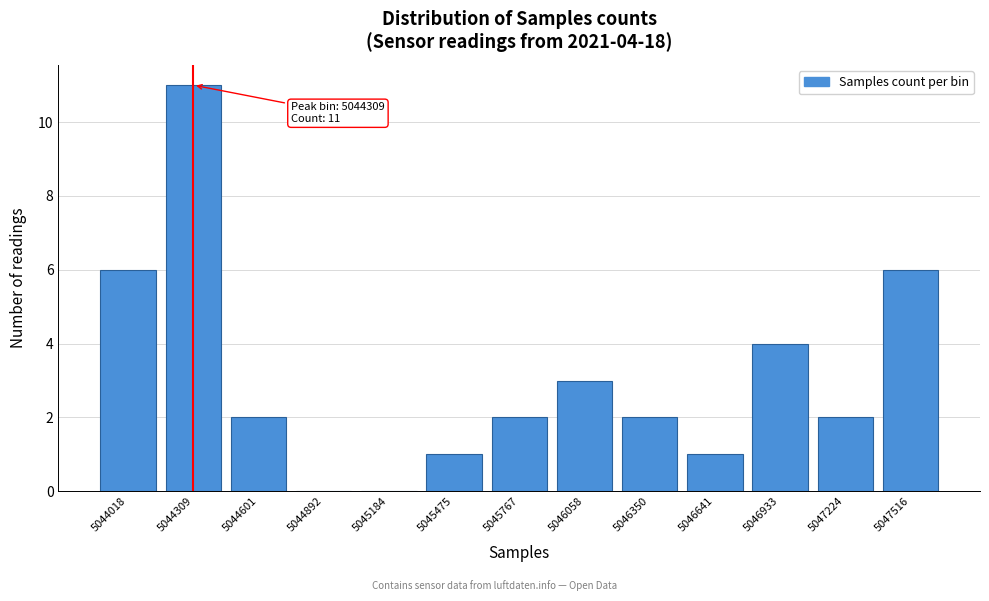

Reading right to left, transcribe all the data shown in this chart.

5047516=6	5047224=2	5046933=4	5046641=1	5046350=2	5046058=3	5045767=2	5045475=1	5045184=0	5044892=0	5044601=2	5044309=11	5044018=6